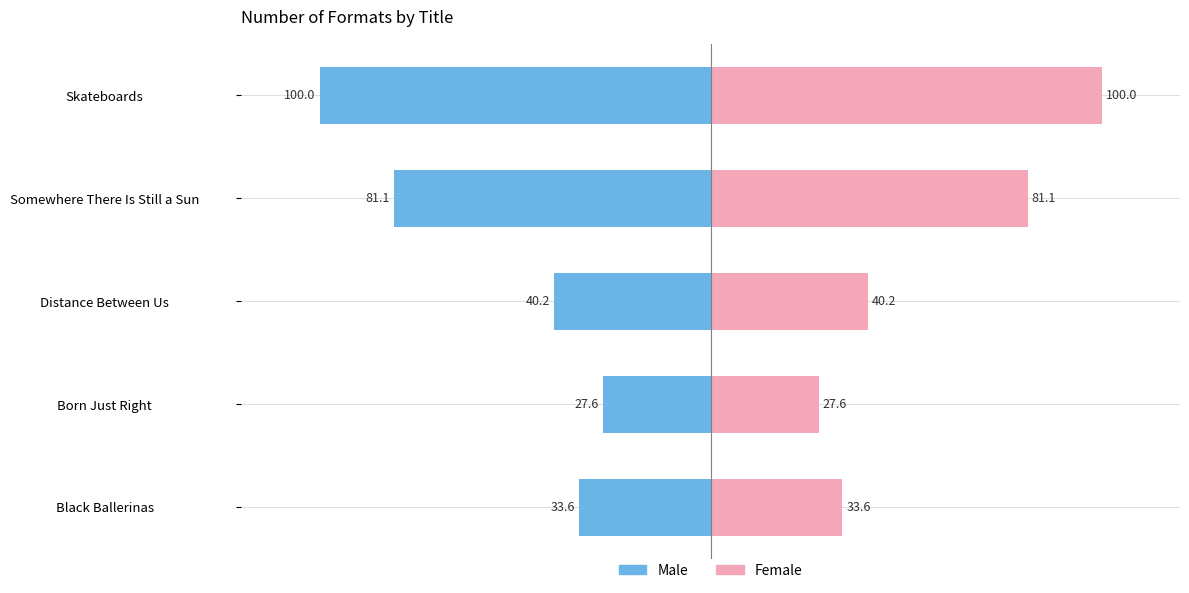

Reading right to left, transcribe all the data shown in this chart.

Male: -100.0	-81.1	-40.2	-27.6	-33.6
Female: 100.0	81.1	40.2	27.6	33.6